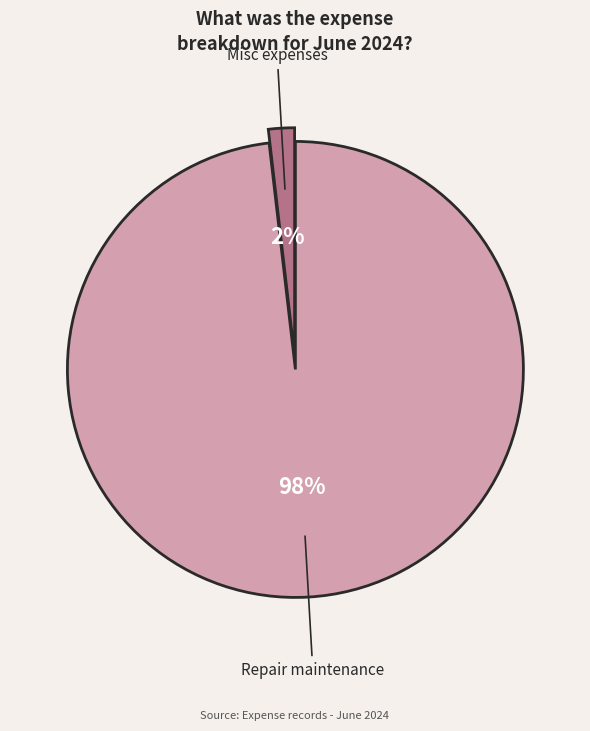

Combined, do Repair maintenance and Misc expenses account for over 50%?

Yes